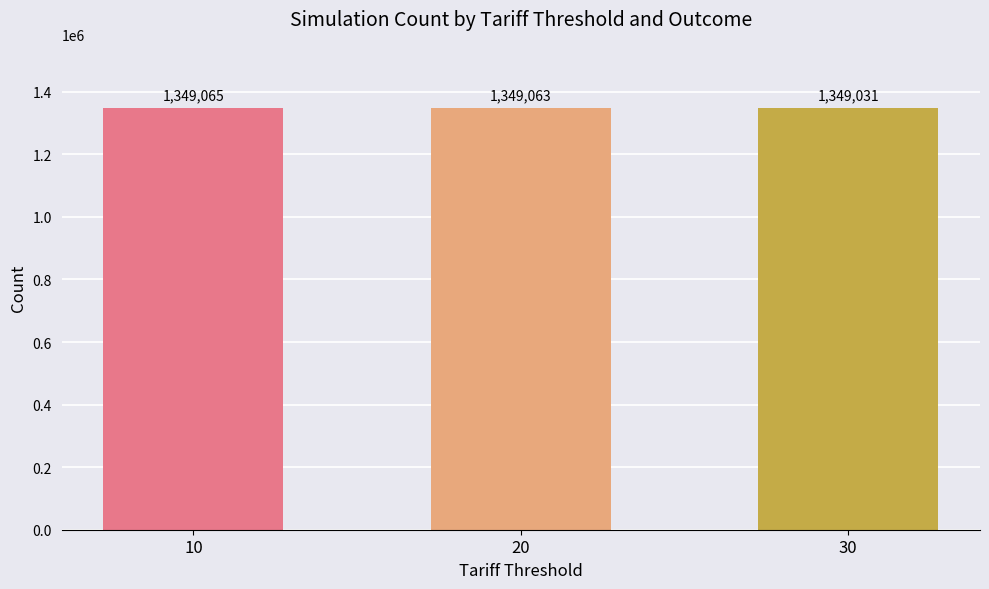

The chart shows a value of 1349065.0 at 10. True or false?

True